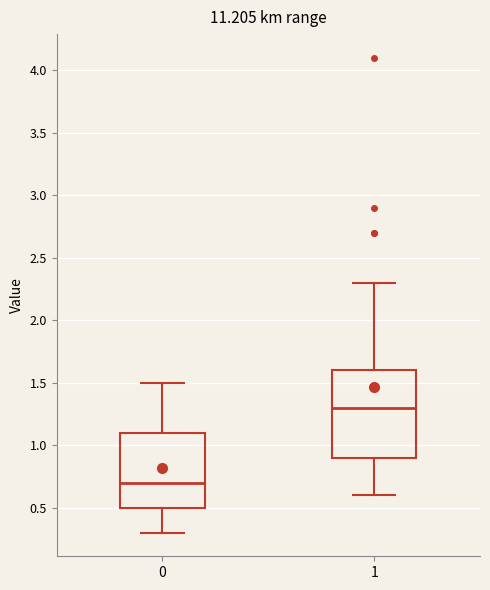

Reading left to right, transcribe this box plot: for each box, give where its median line is, the range the box spans, and where its two whiskers end, as read against the y-axis. The values are not printed on the chart, so give them approximately, as read against the axis.

0: median 0.7, box 0.5 to 1.1, whiskers 0.3 to 1.5
1: median 1.3, box 0.9 to 1.6, whiskers 0.6 to 2.3